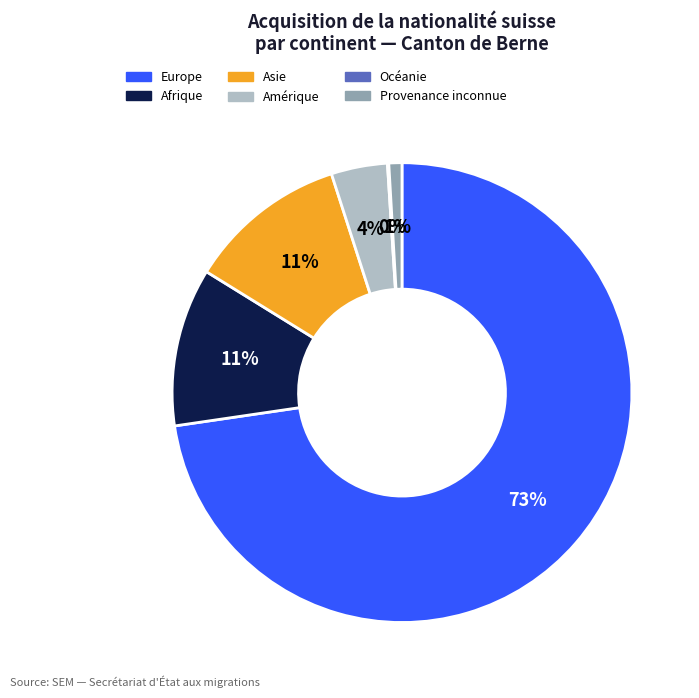

What is the largest slice in the pie chart?

Europe